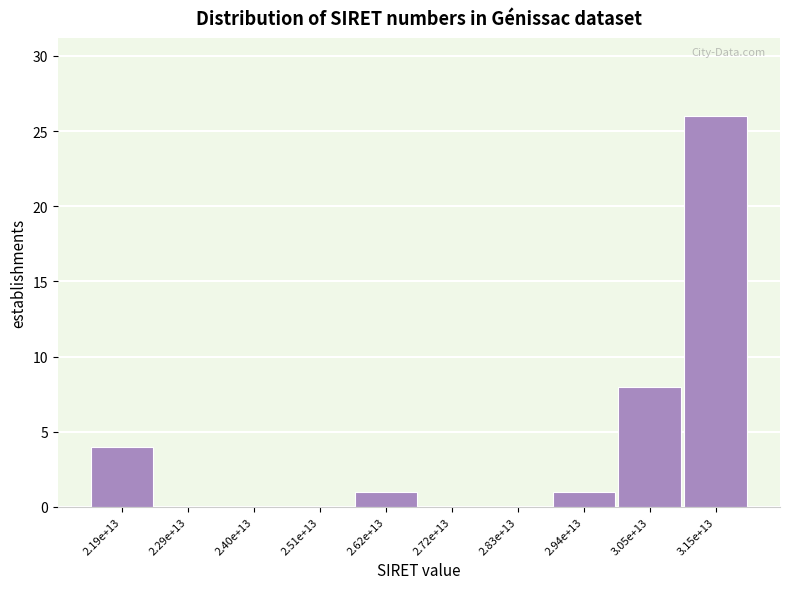

Reading left to right, extract all data points from this chart.

2.19e+13=4	2.29e+13=0	2.40e+13=0	2.51e+13=0	2.62e+13=1	2.72e+13=0	2.83e+13=0	2.94e+13=1	3.05e+13=8	3.15e+13=26